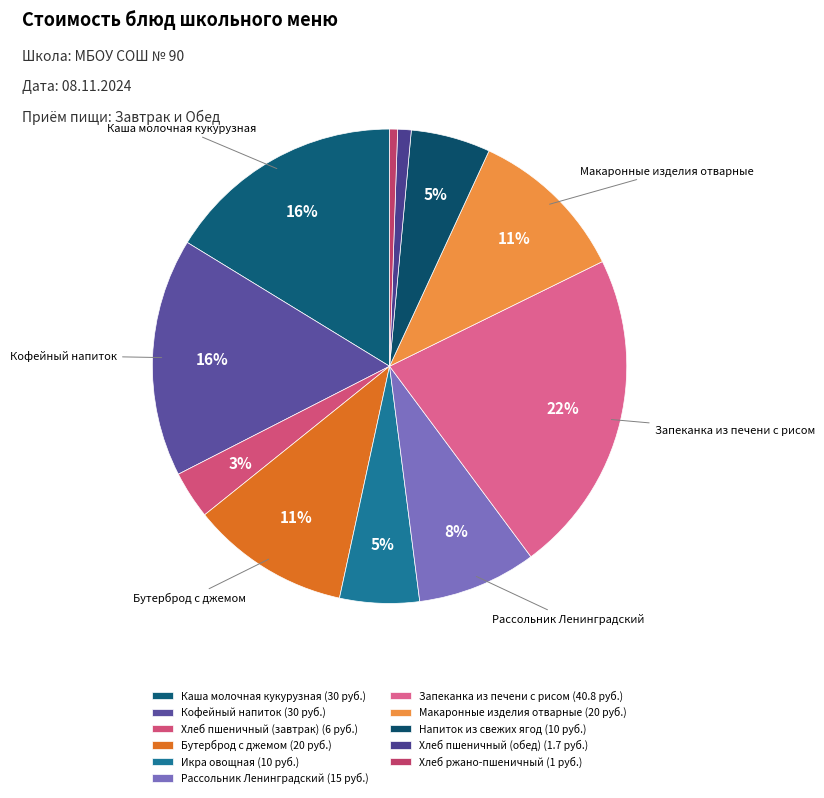

How many slices are in this pie chart?

11